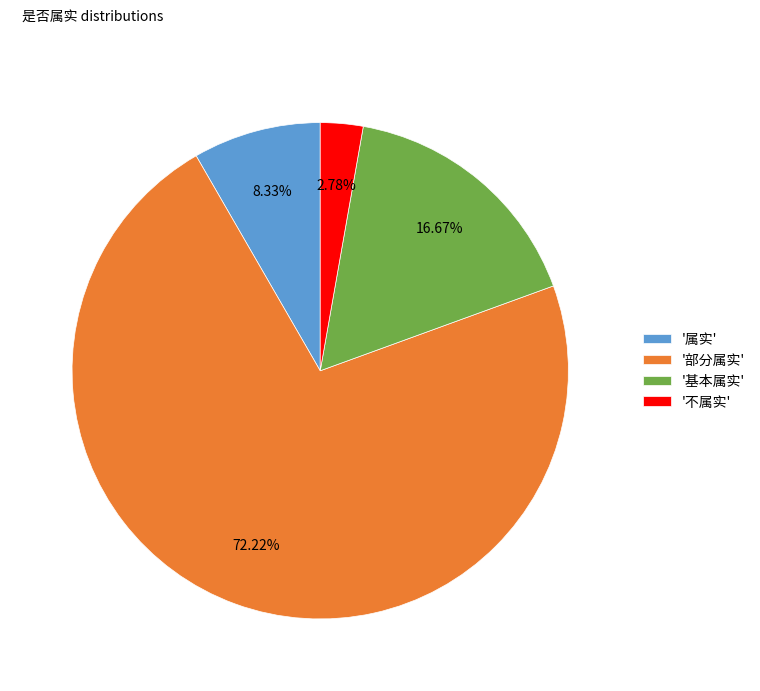

Rank the categories by value from highest to lowest.

'部分属实', '基本属实', '属实', '不属实'